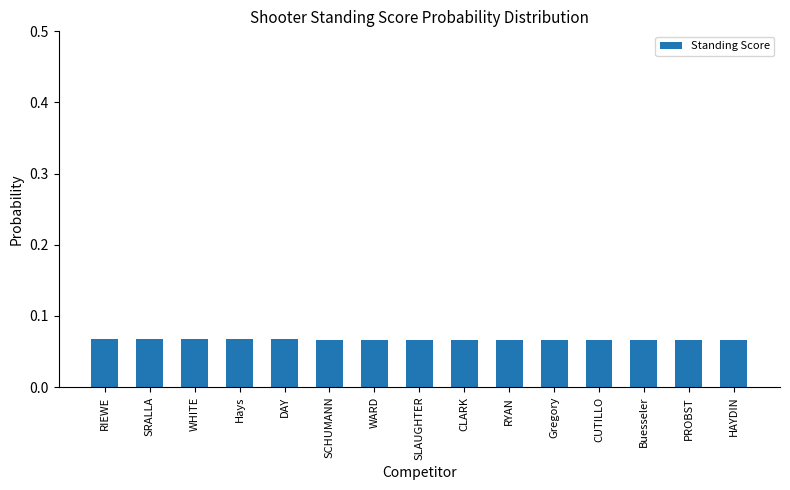

Is it true that the value at WARD is 0.0?

False